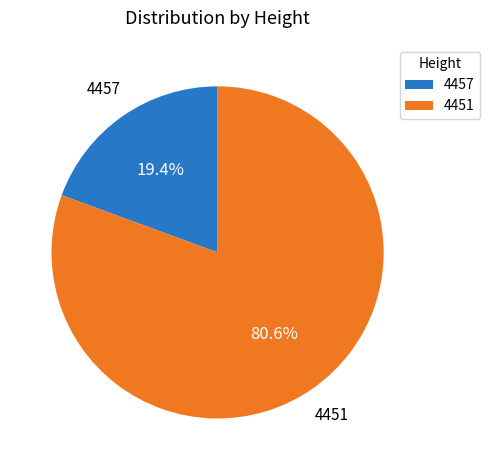

To the nearest percent, what is the difference between the 4451 and 4457 slice percentages?

61%